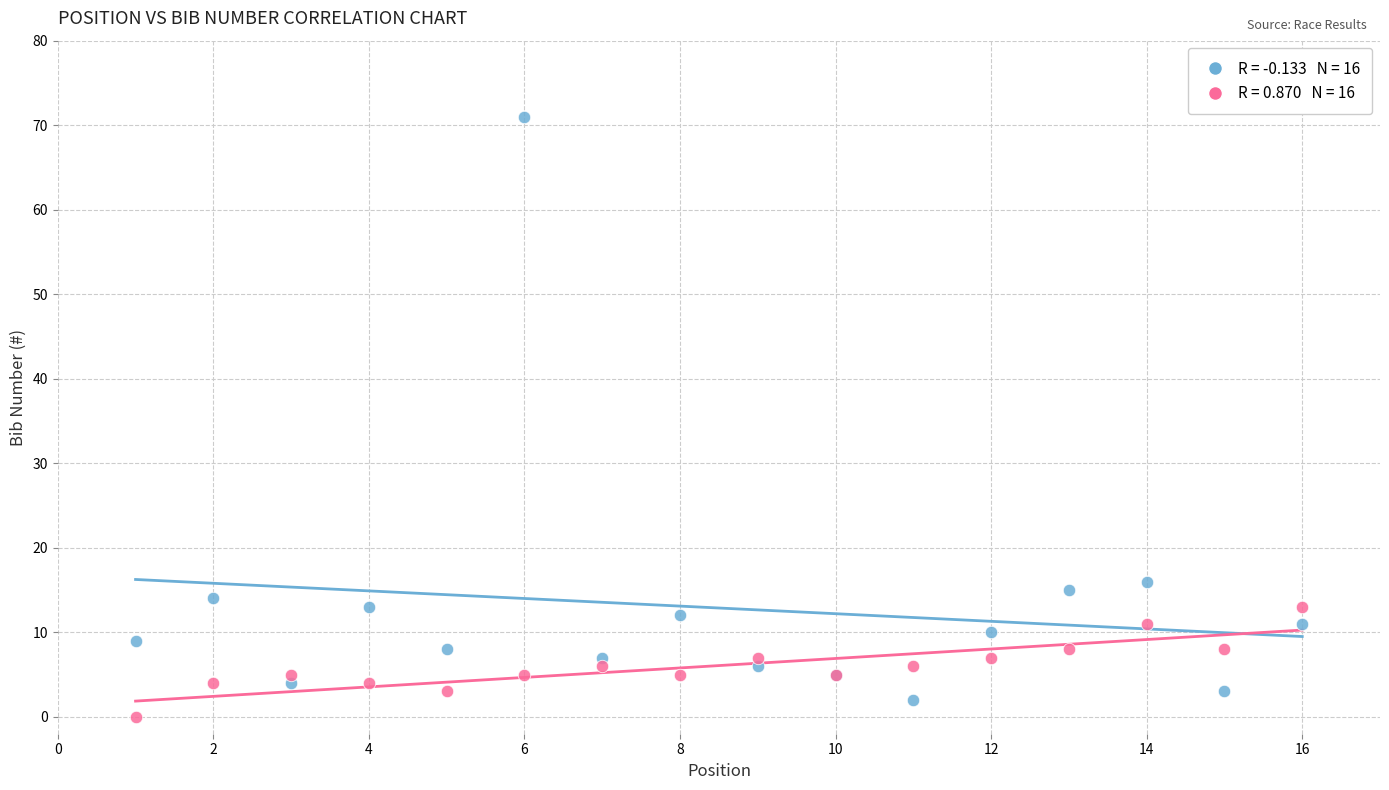

Across all series, what Y value is closest to 35?

16